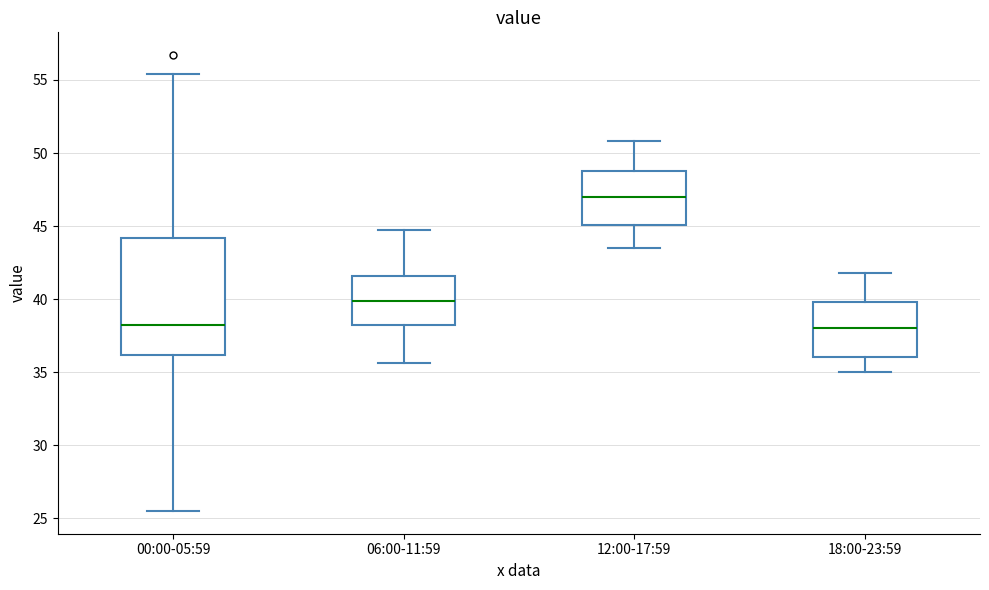

Which box has the highest median line?

12:00-17:59